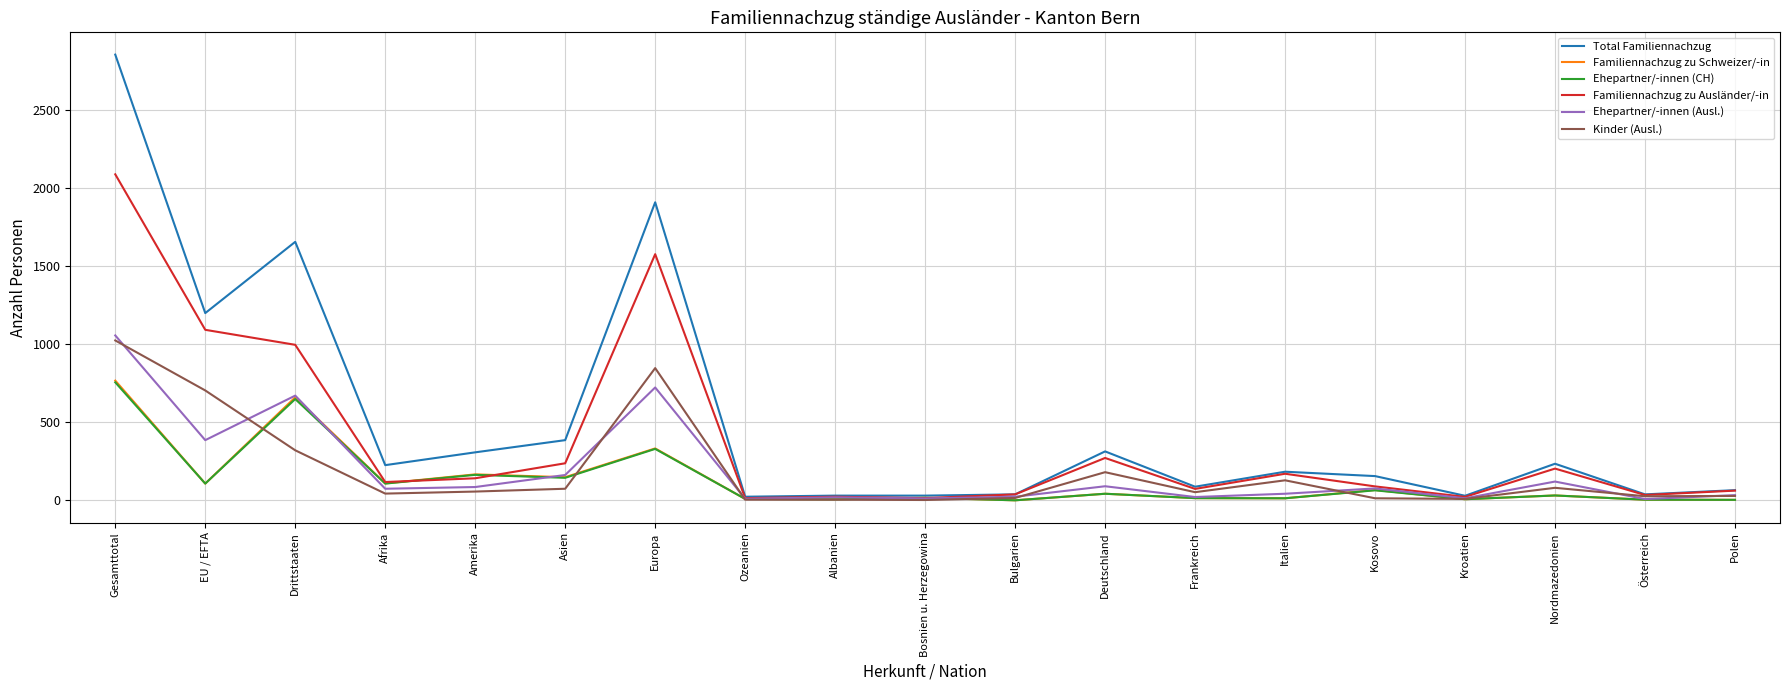

Is the value of Familiennachzug zu Schweizer/-in at Afrika greater than the value of Ehepartner/-innen (CH) at Frankreich?

Yes